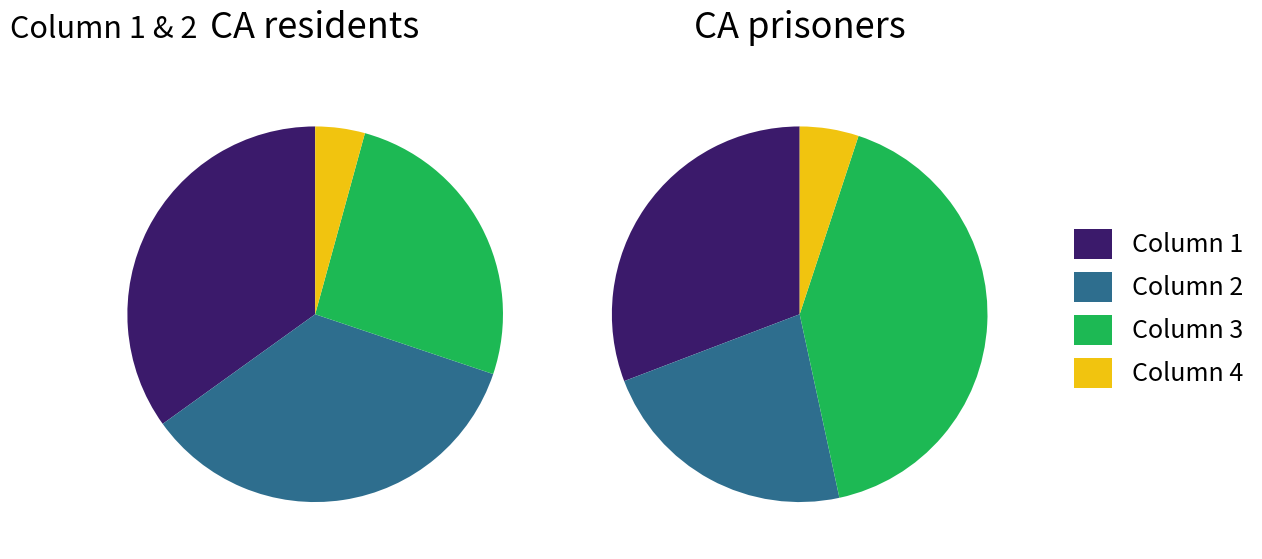

Which has a higher value, Column 2 or Column 3?

Column 2